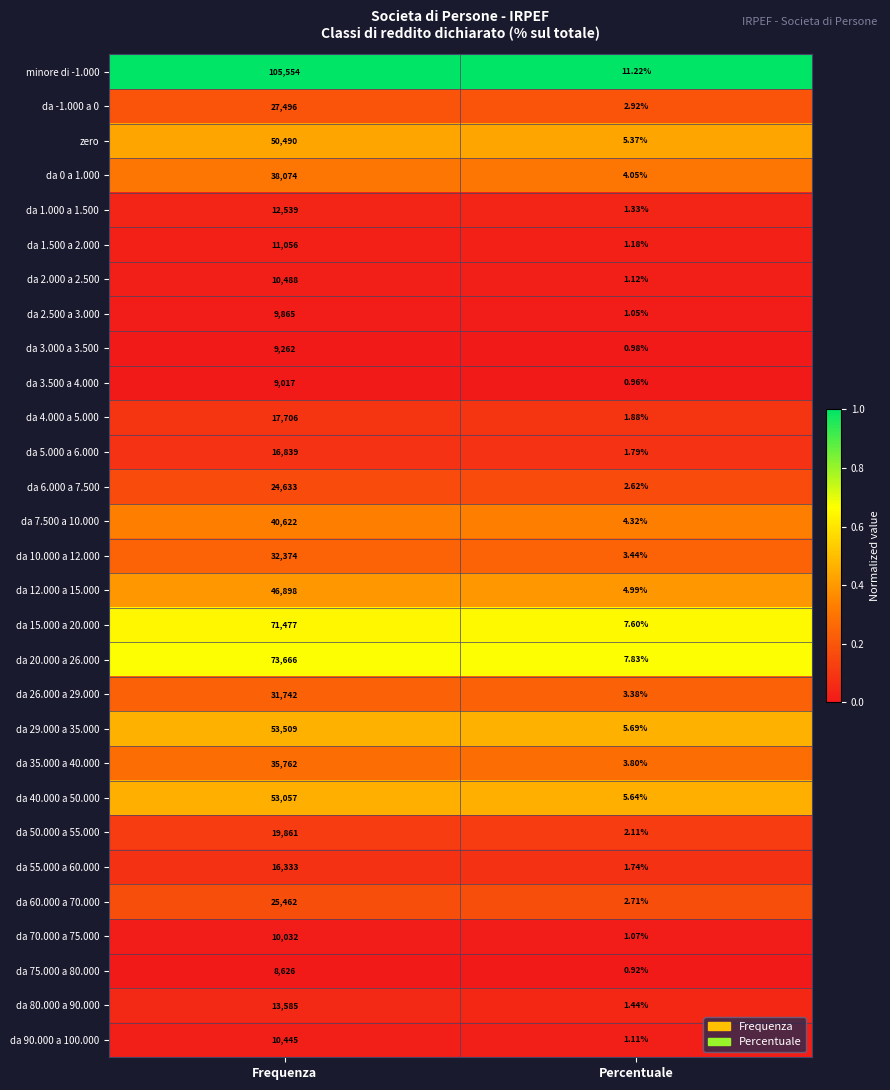

Where is da 80.000 a 90.000 nearest to the value 6793?

Percentuale